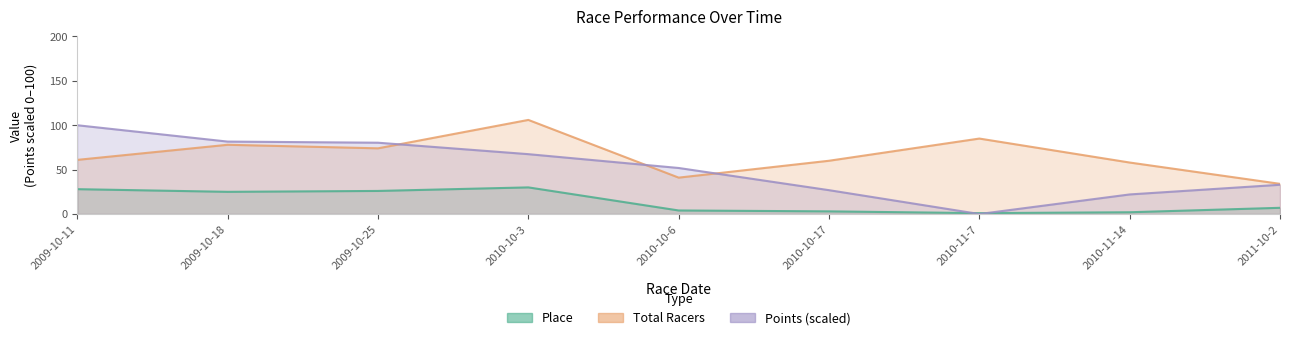

The Points series shows 33.0 at 2011-10-2. True or false?

True